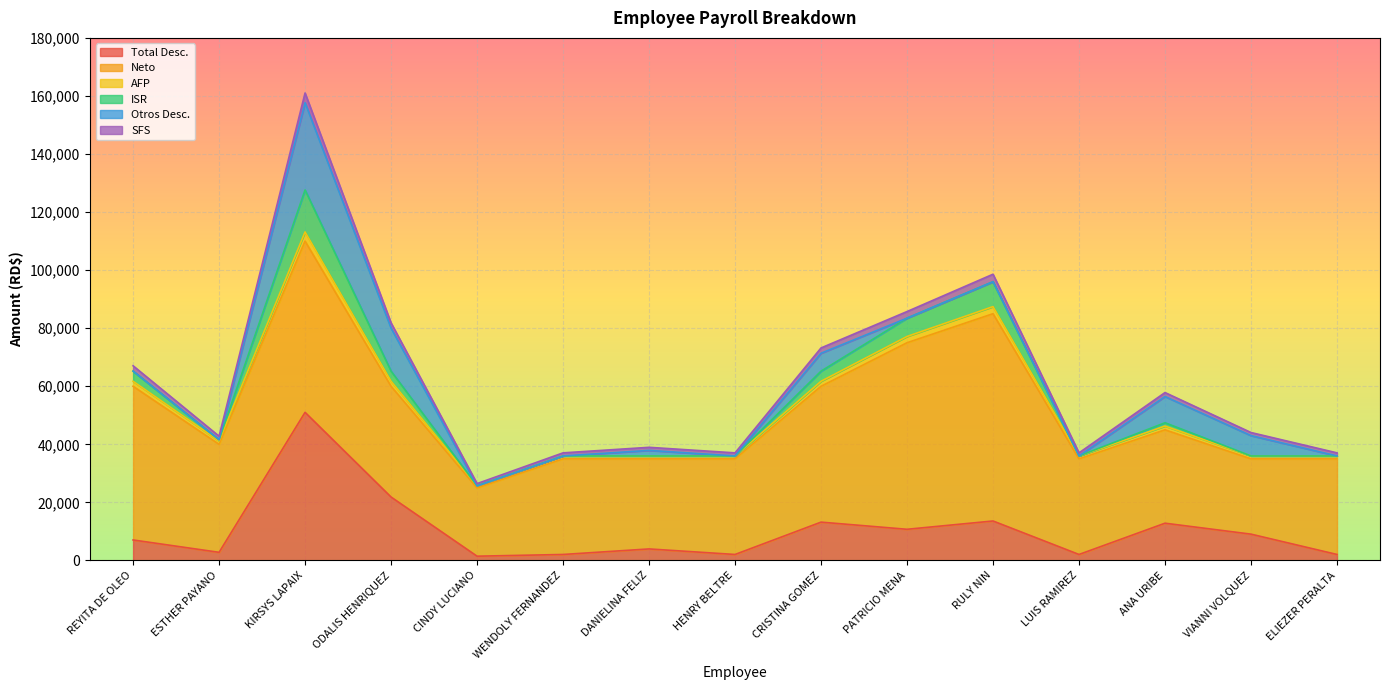

Does the chart display data point markers on the line(s)?

No